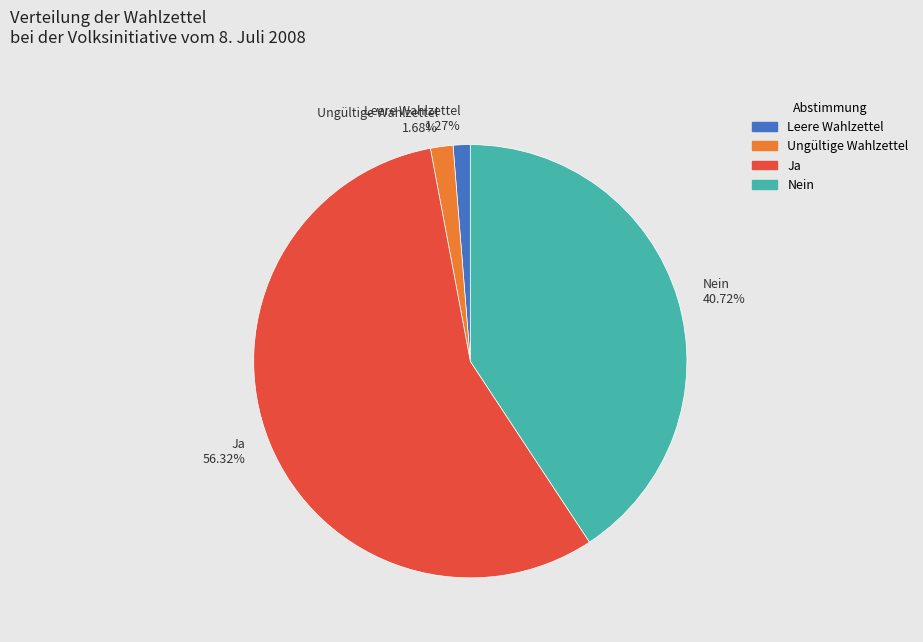

Is Nein the majority of the pie?

No